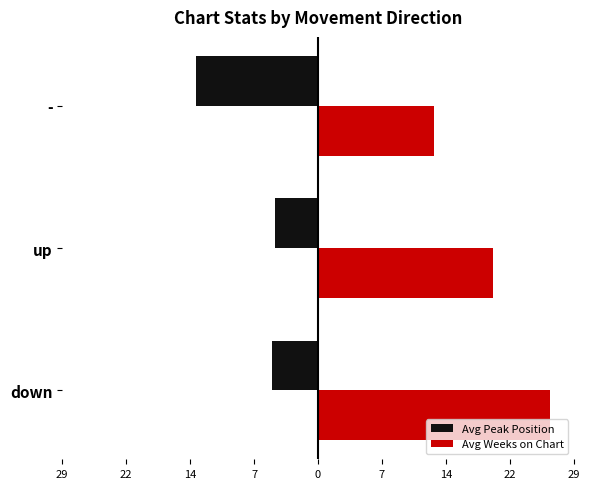

Rank the series by their average value, from lowest to highest.

Avg Peak Position, Avg Weeks on Chart